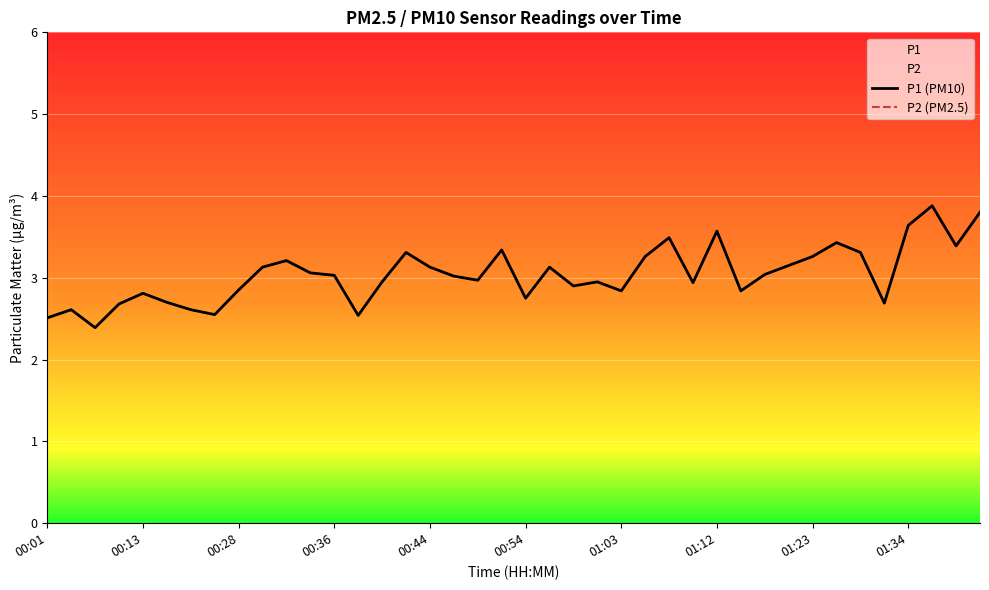

Rank the series by their maximum value, from highest to lowest.

P1 (PM10), P2 (PM2.5)